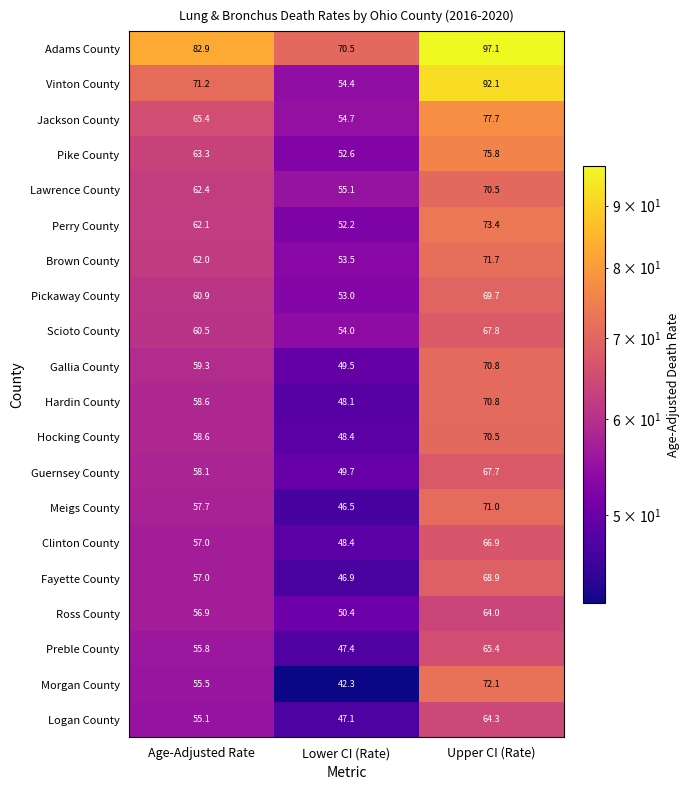

The Adams County series shows 123.4 at Lower CI (Rate). True or false?

False